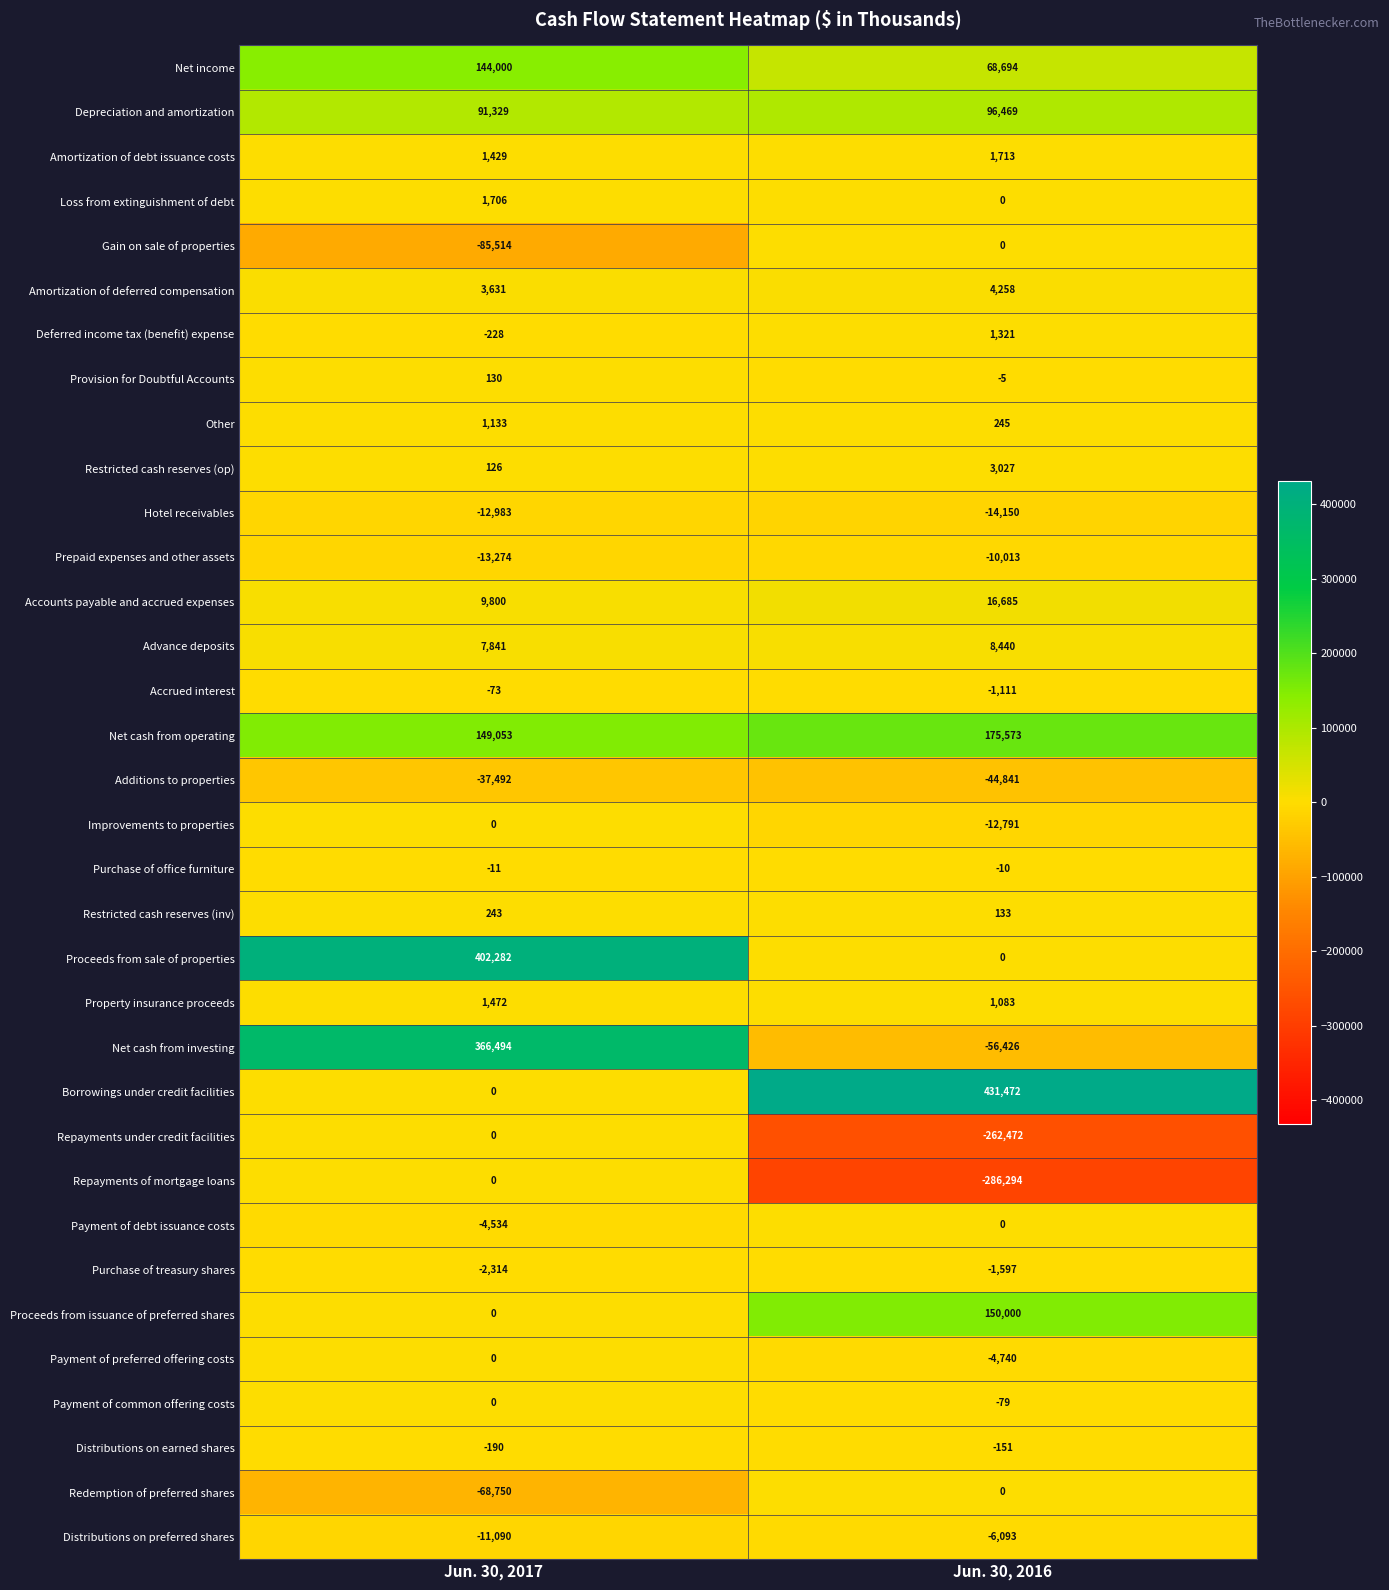

What is the total value across all series at Jun. 30, 2016?

258340